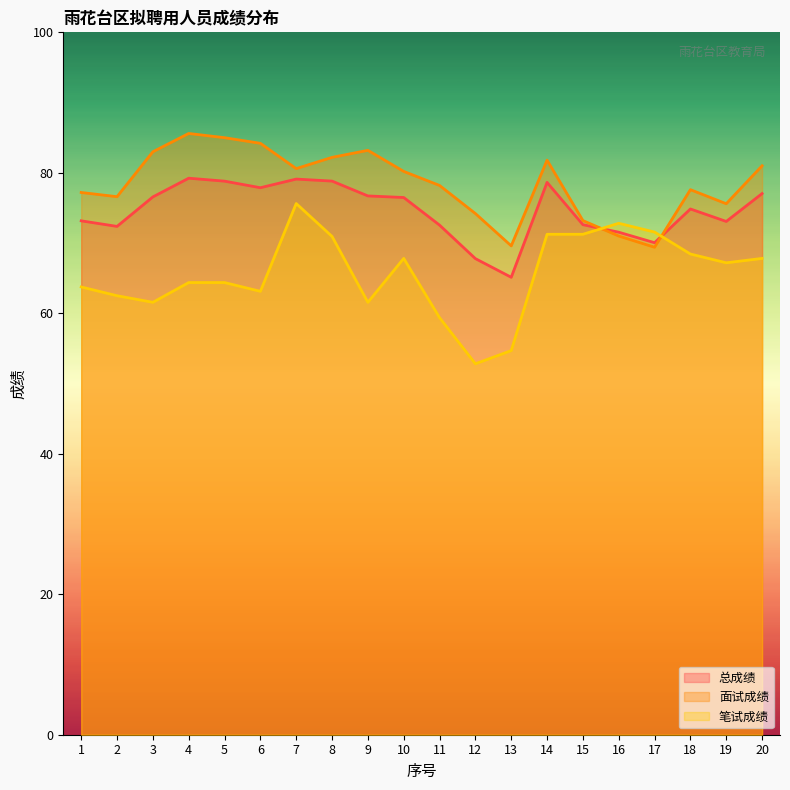

How many times do 笔试成绩 and 面试成绩 cross each other?

2